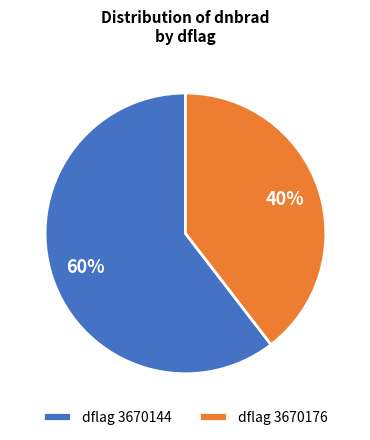

To the nearest percent, what is the average slice percentage?

50%